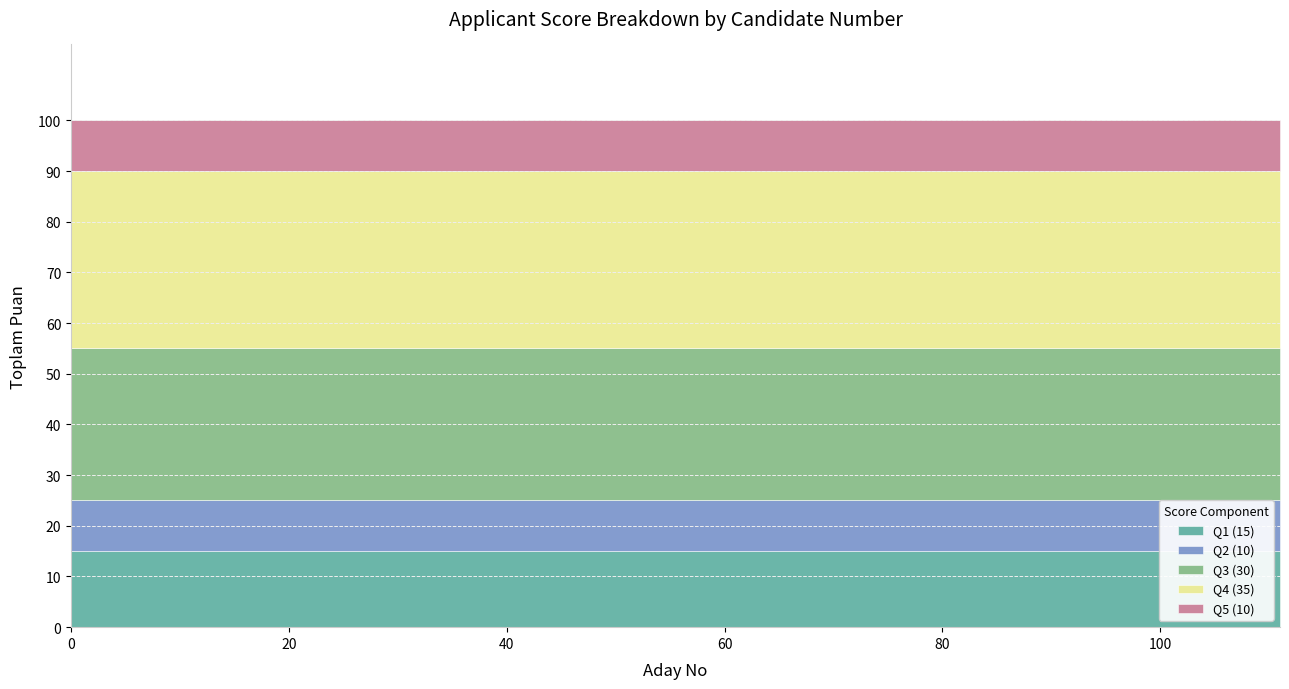

The Q4 (35) series shows 35 at 84. True or false?

True